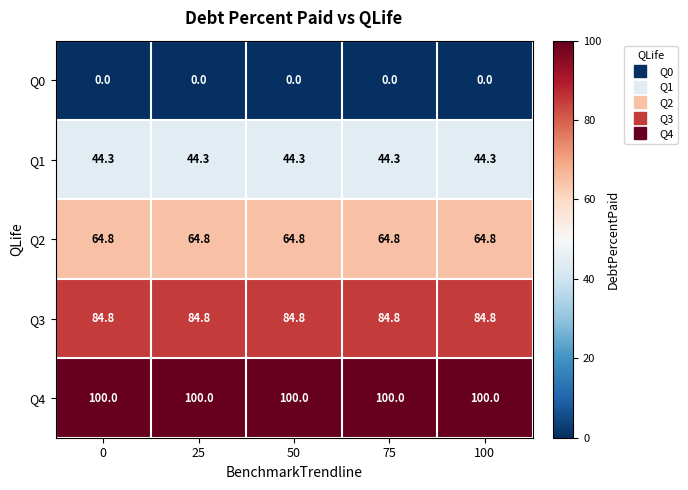

At 25, list the series in order from smallest to largest.

Q0, Q1, Q2, Q3, Q4